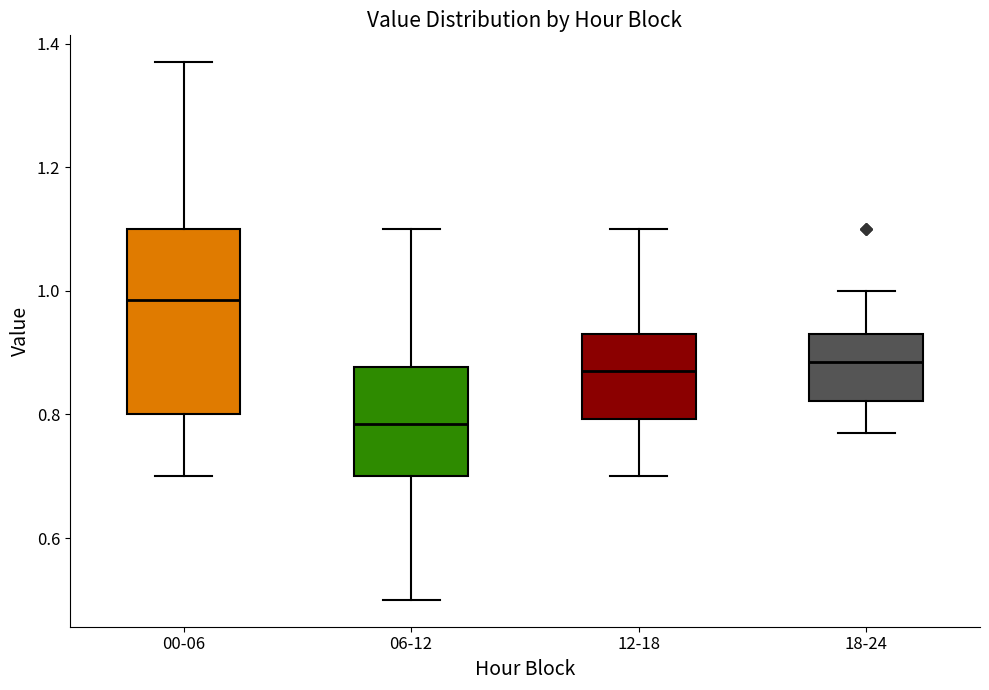

Reading left to right, read every box against the y-axis: the position of its median line, the range the box covers, and the ends of its whiskers. The values are not printed on the chart, so give them approximately, as read against the axis.

00-06: median 0.98, box 0.80 to 1.10, whiskers 0.70 to 1.38
06-12: median 0.78, box 0.70 to 0.88, whiskers 0.50 to 1.10
12-18: median 0.88, box 0.80 to 0.94, whiskers 0.70 to 1.10
18-24: median 0.88, box 0.82 to 0.94, whiskers 0.78 to 1.00